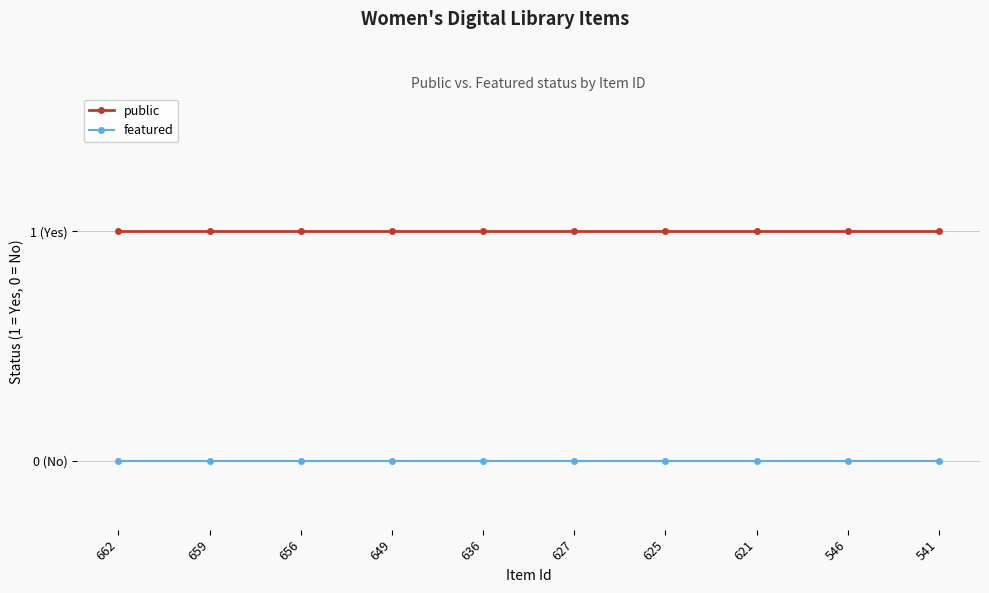

True or false: featured and public intersect in this chart.

False